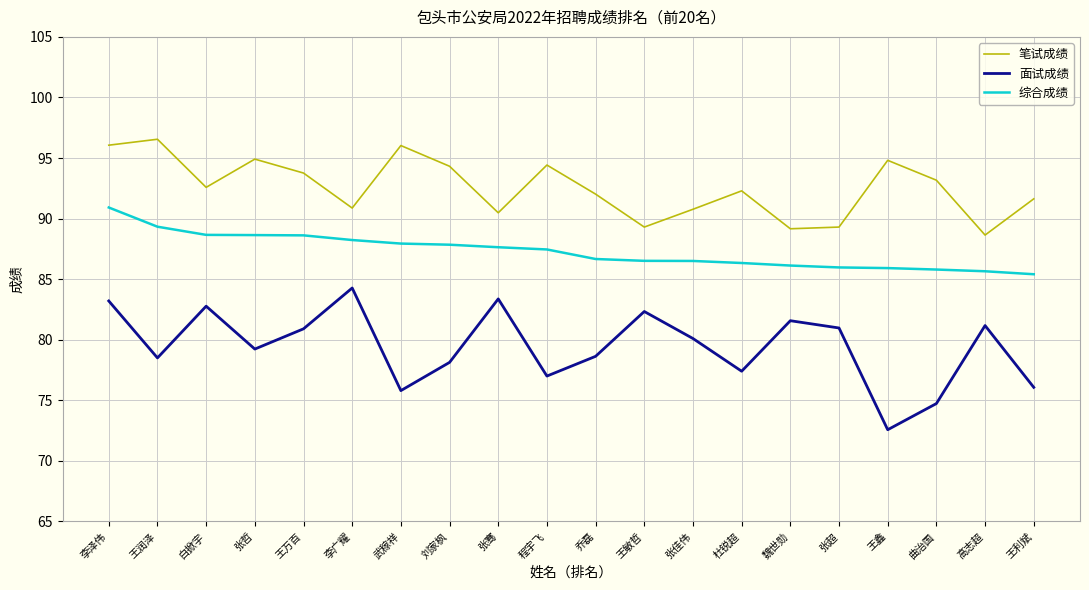

What position from the left is 乔磊?

11